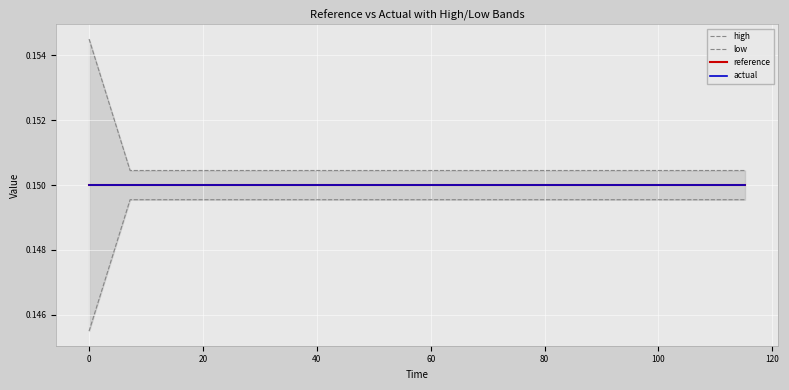

How many lines are shown in the chart?

4